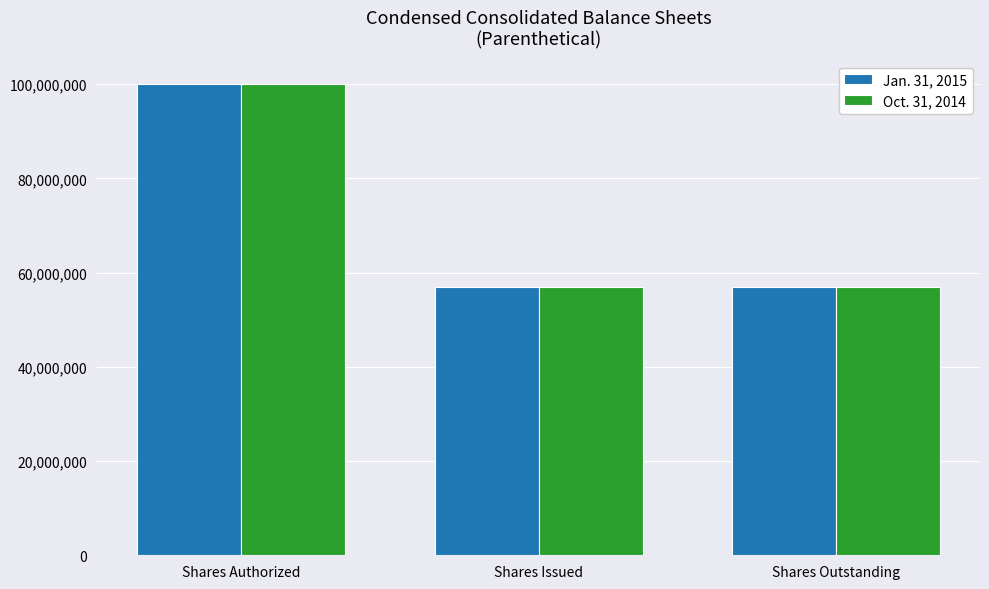

How many data points in Jan. 31, 2015 are above 56874850?

1